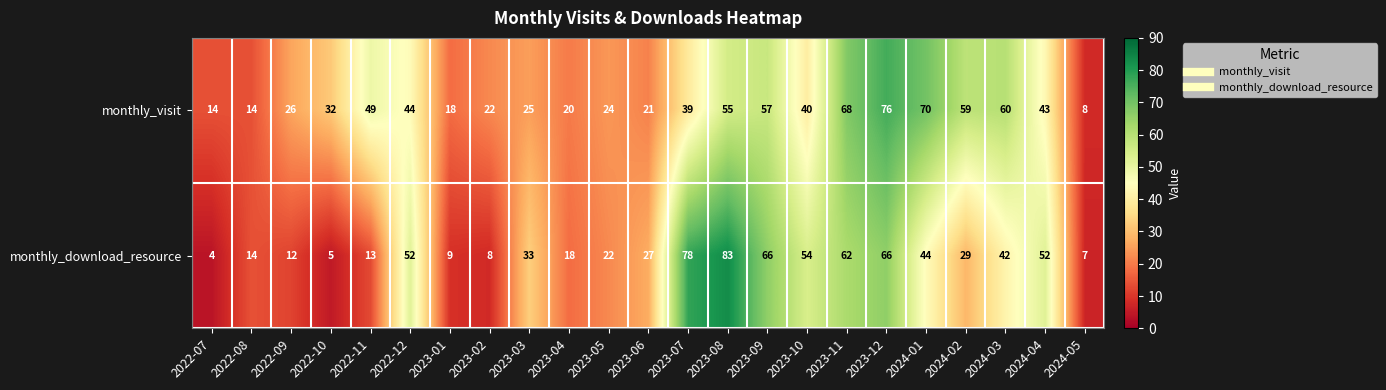

Rank the series by their maximum value, from highest to lowest.

monthly_download_resource, monthly_visit